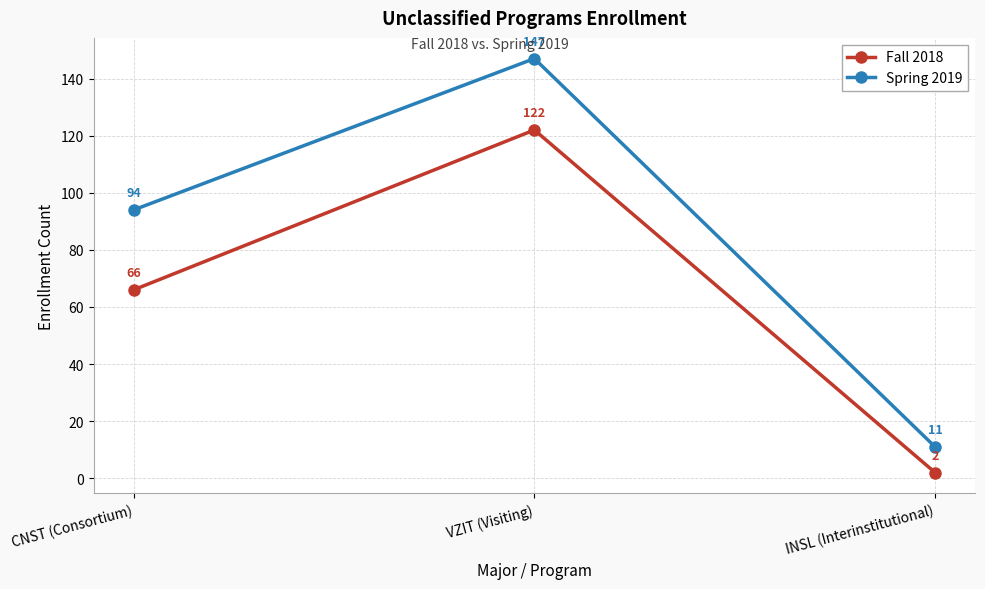

The value of Spring 2019 at INSL (Interinstitutional) is 11. True or false?

True